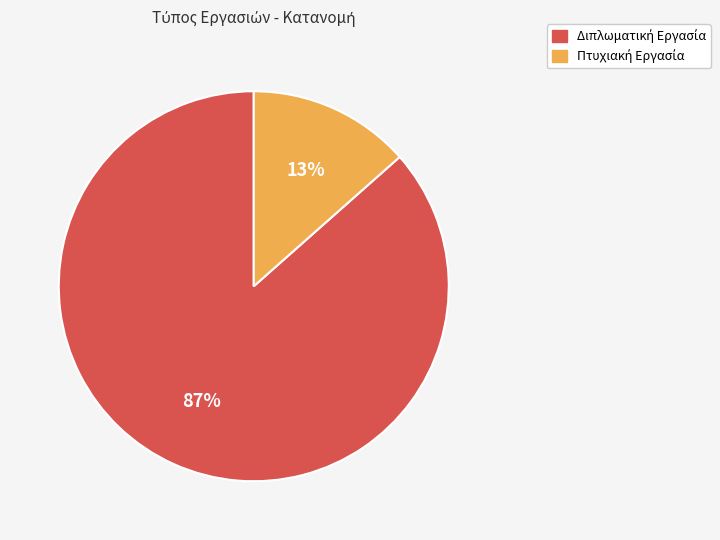

Is there any slice that represents more than half of the pie?

Yes